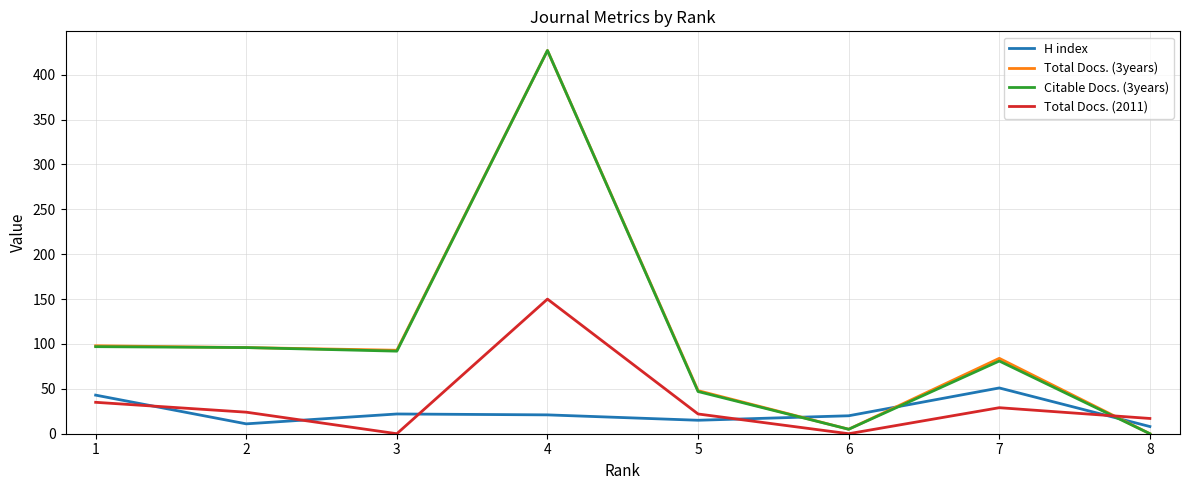

True or false: H index has more than 0 interior local peaks.

True